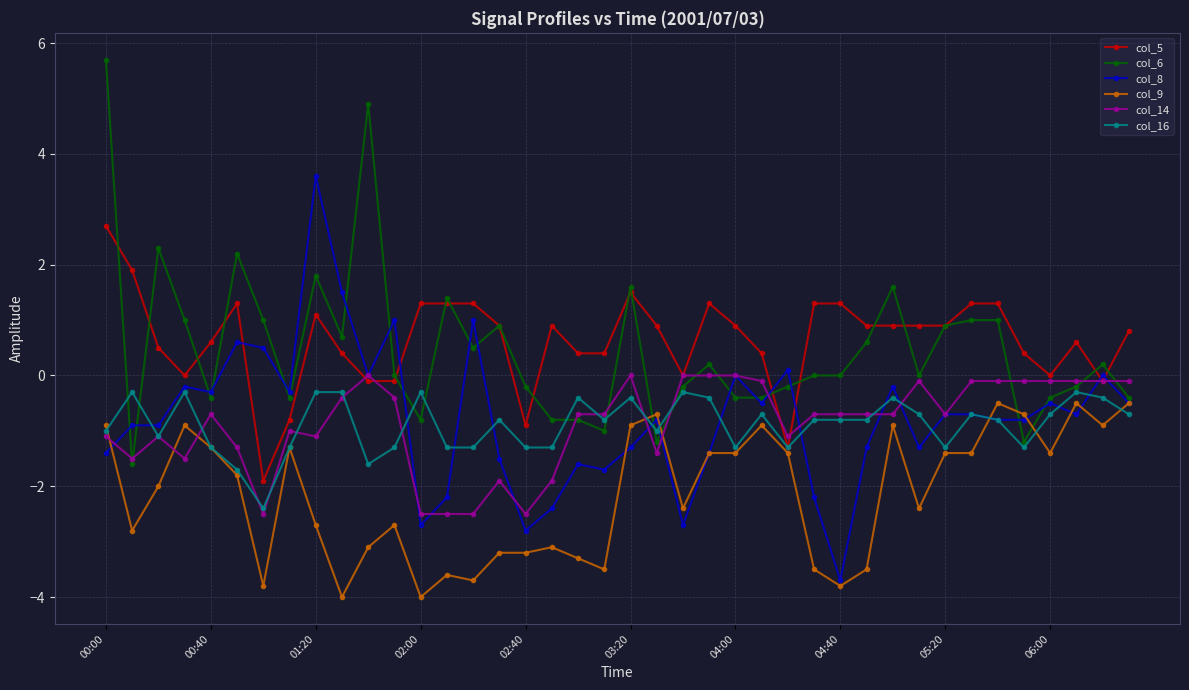

What is the difference between the maximum and minimum values in the col_6 series?

7.3